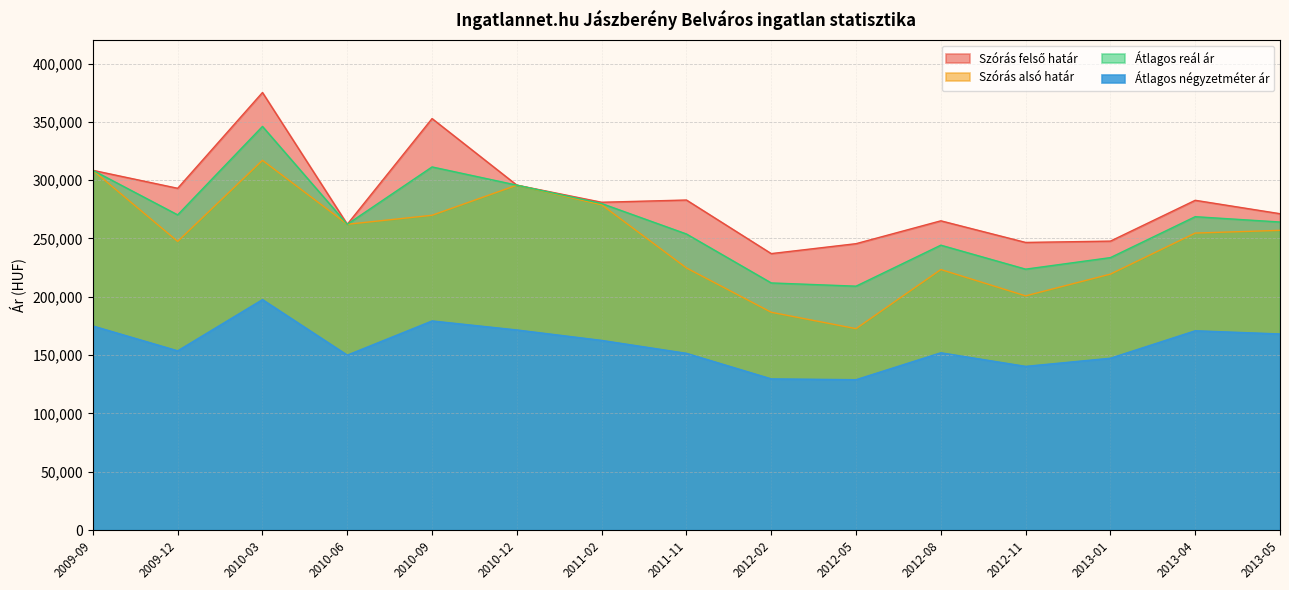

At which category is the sum across all series the highest?

2010-03